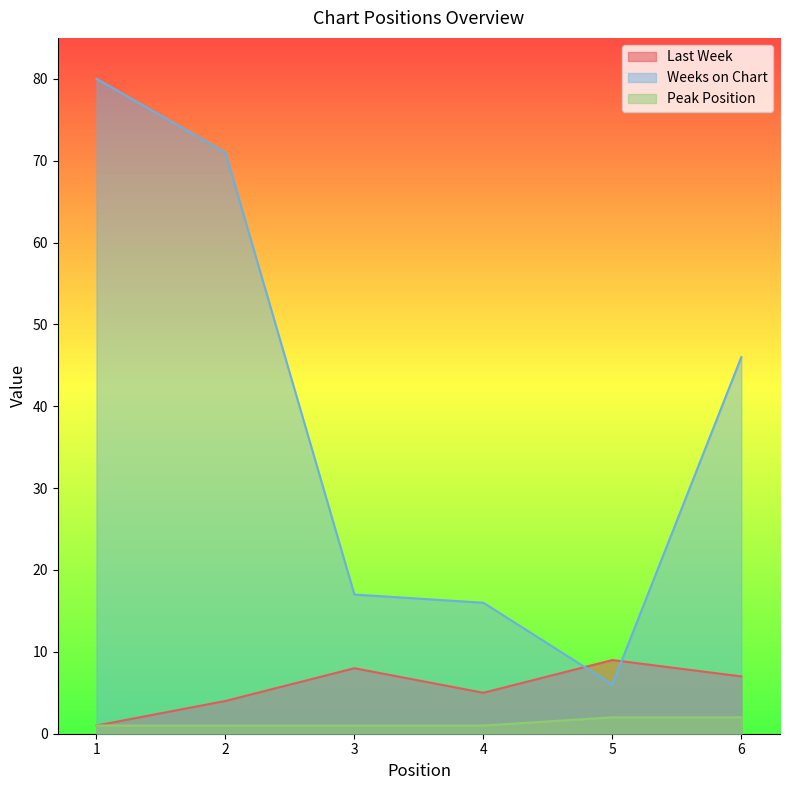

True or false: Last Week and Peak Position intersect in this chart.

False